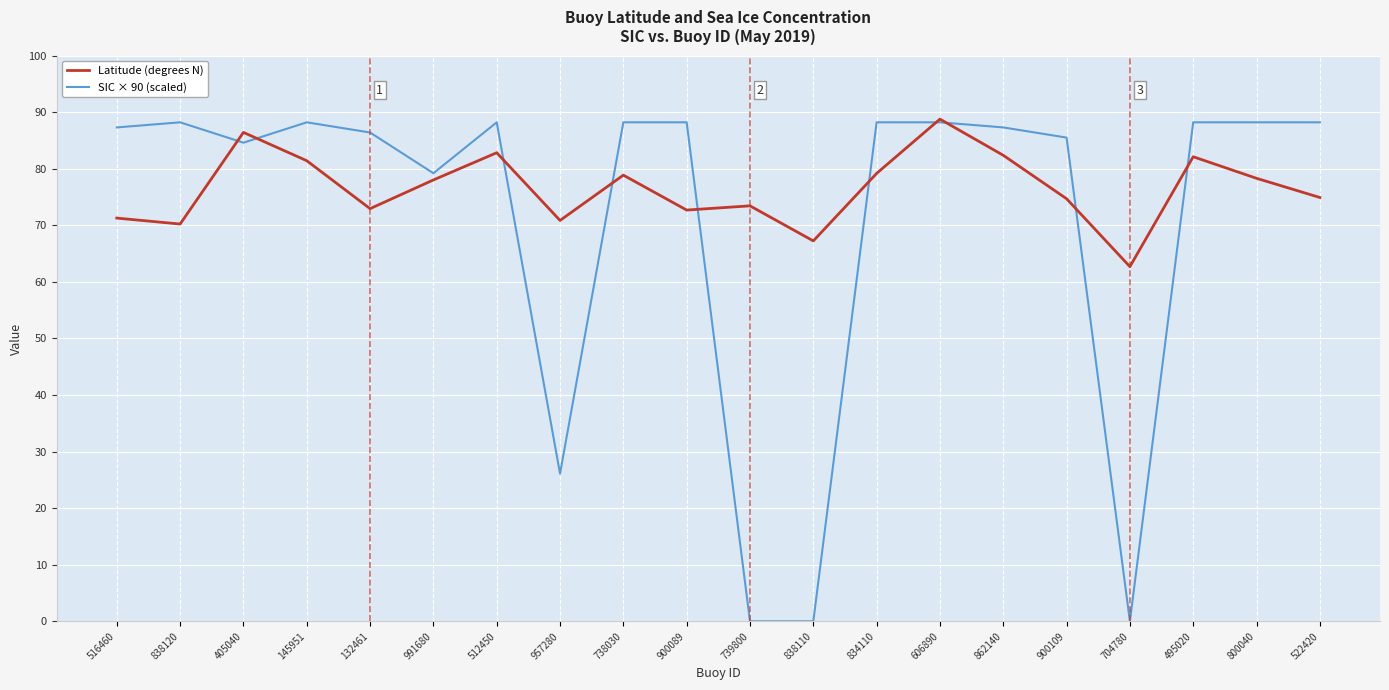

Is the value of Latitude (degrees N) at 739800 greater than the value of SIC × 90 (scaled) at 512450?

No